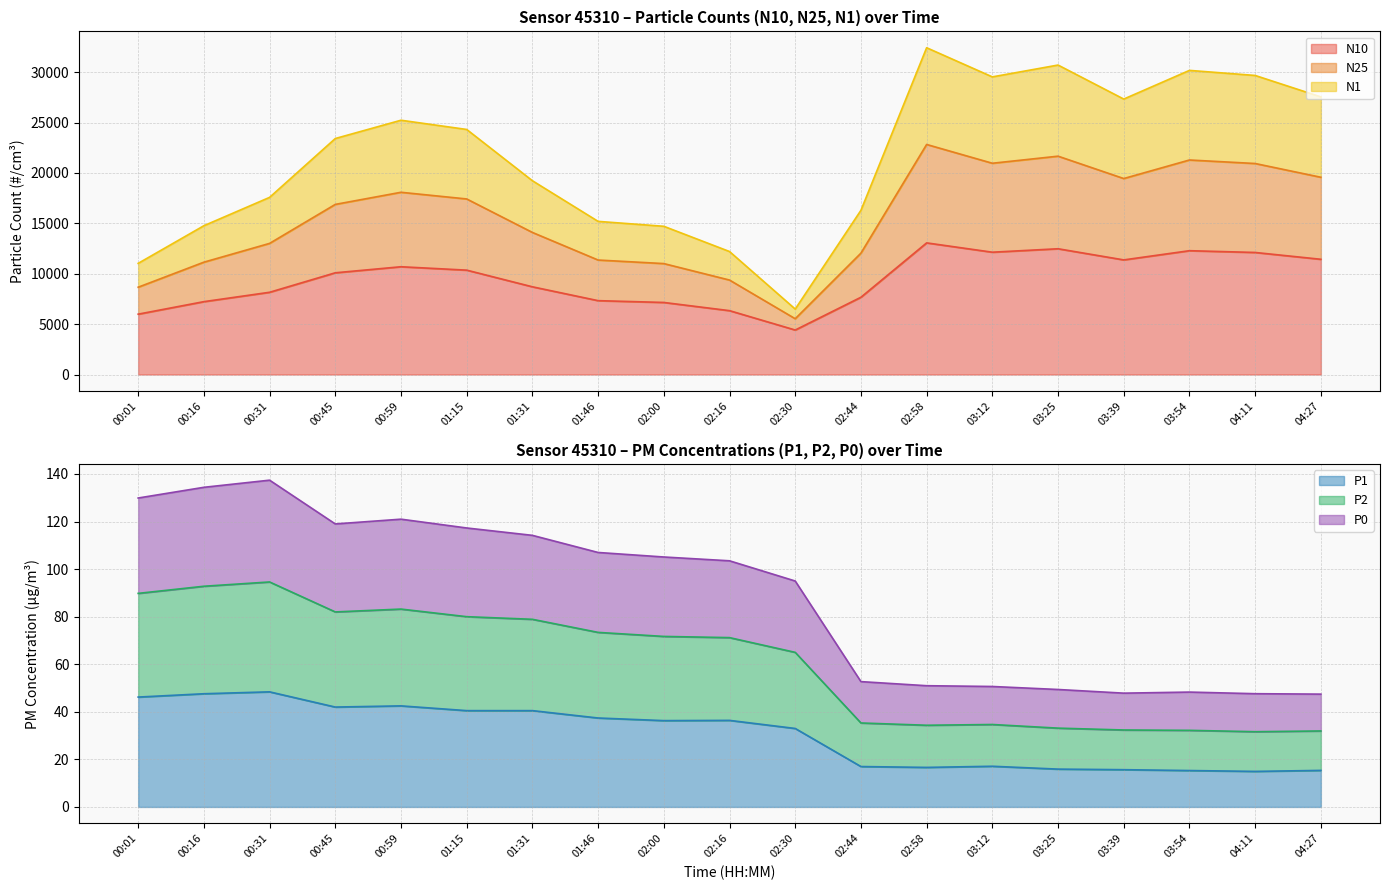

Between 04:11 and 02:58, which is larger?

02:58